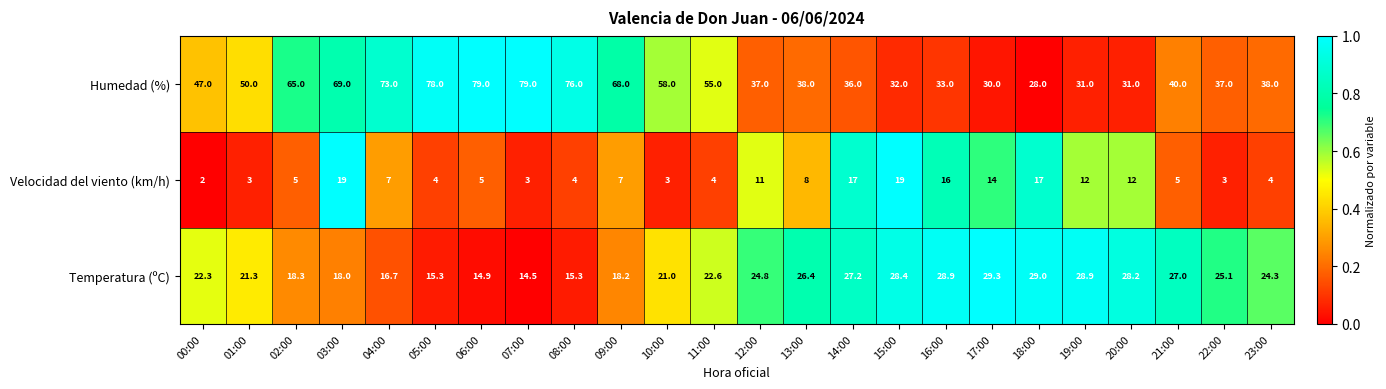

How many categories are shown in the chart?

24